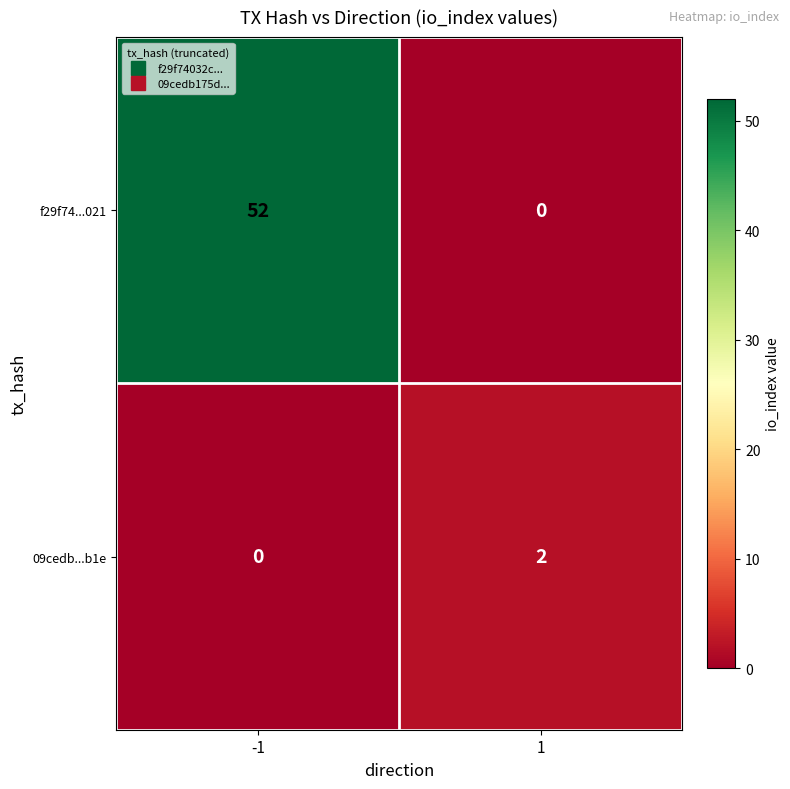

Between -1 and 1, which series saw the biggest shift?

f29f74...021